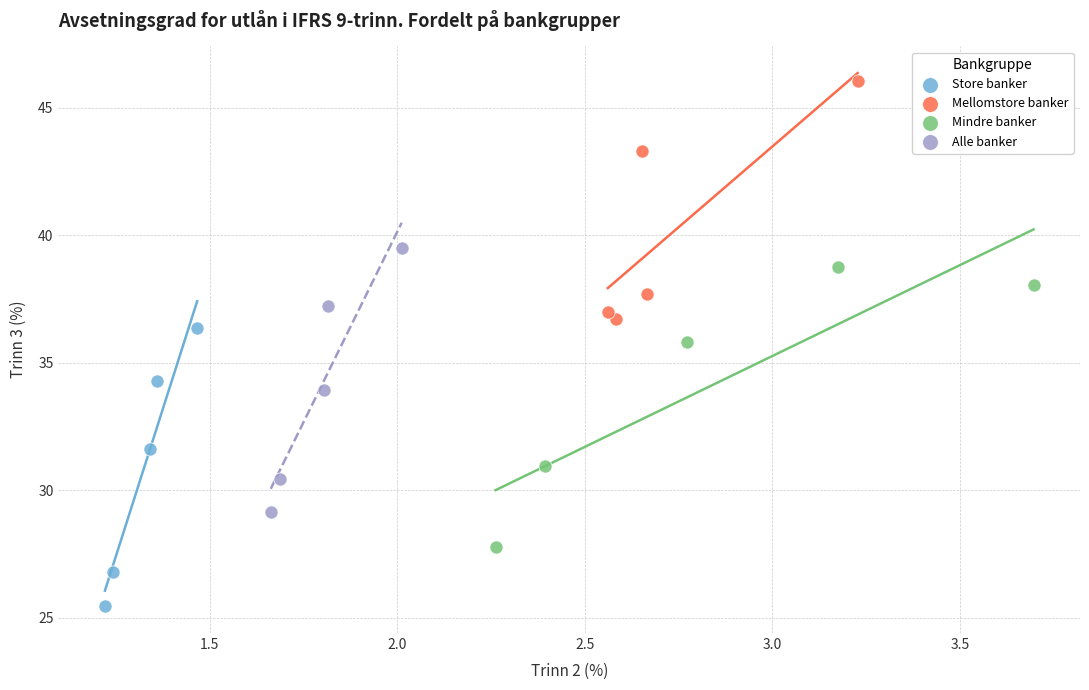

Which series contains the highest Y value?

Mellomstore banker